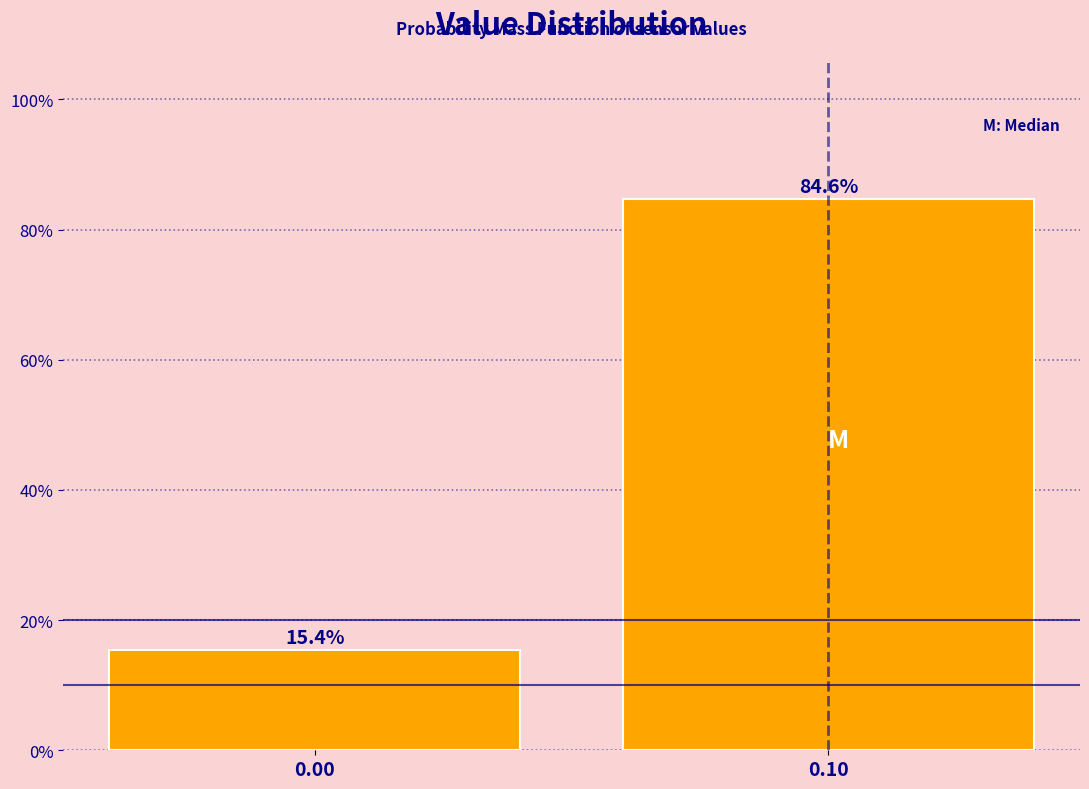

Reading left to right, transcribe all the data shown in this chart.

0.00=15.4	0.10=84.6